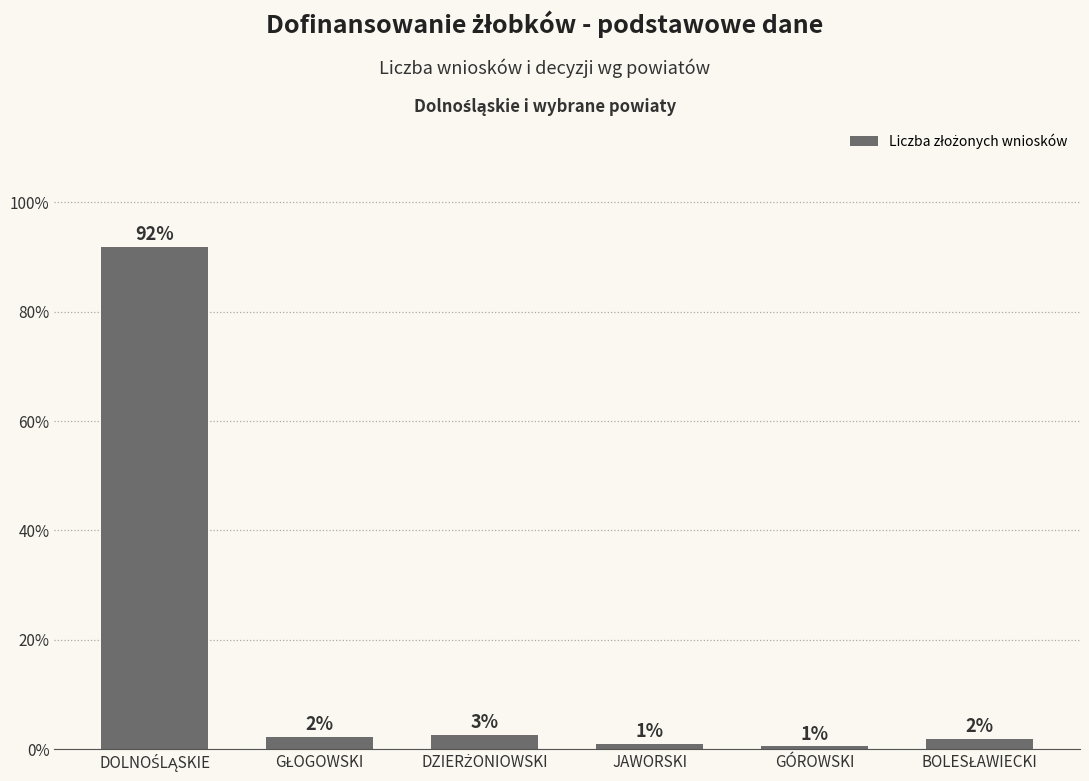

What is the difference between the values at DZIERŻONIOWSKI and BOLESŁAWIECKI?

0.8